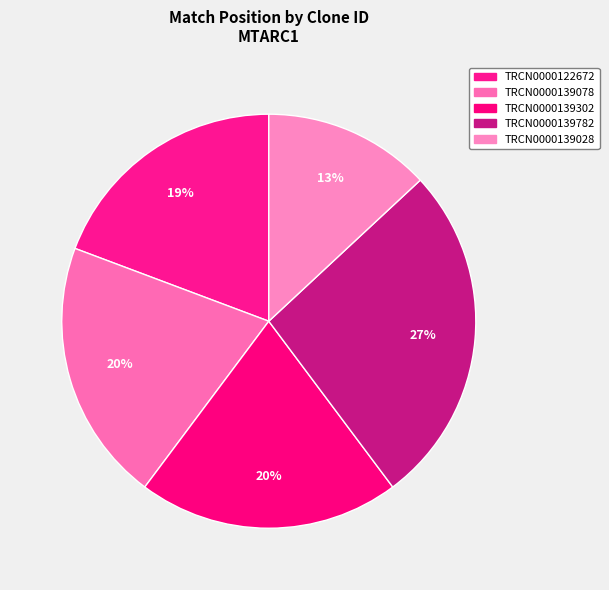

Count the number of slices in the pie.

5